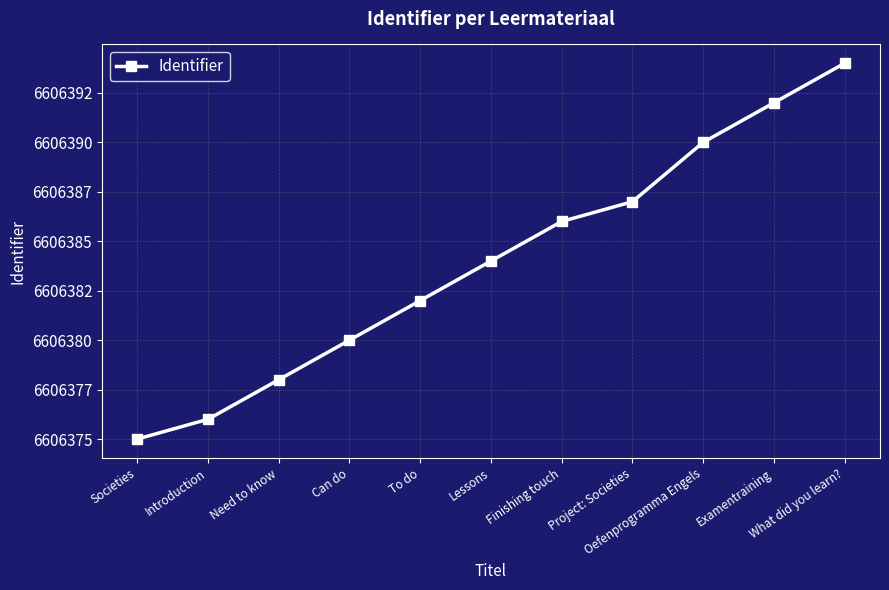

Does the chart have visible grid lines?

Yes